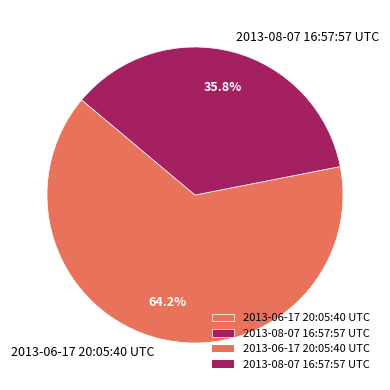

To the nearest percent, what percentage of the pie is 2013-06-17 20:05:40 UTC?

64%